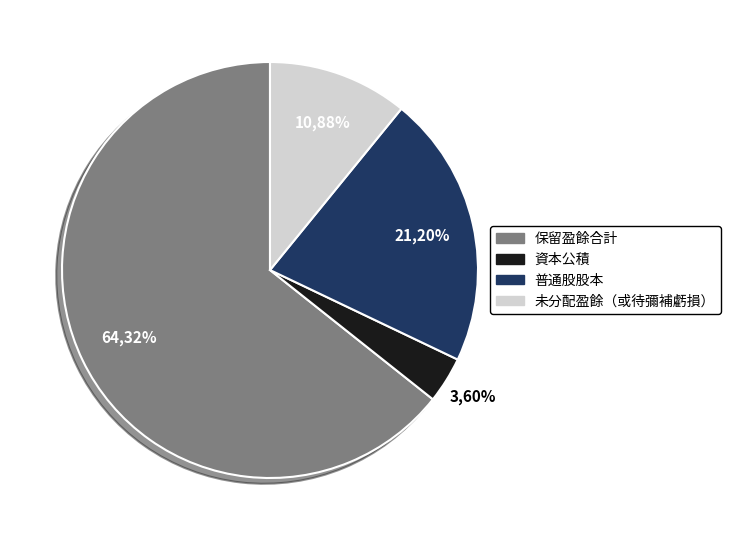

Which slice is the largest?

保留盈餘合計